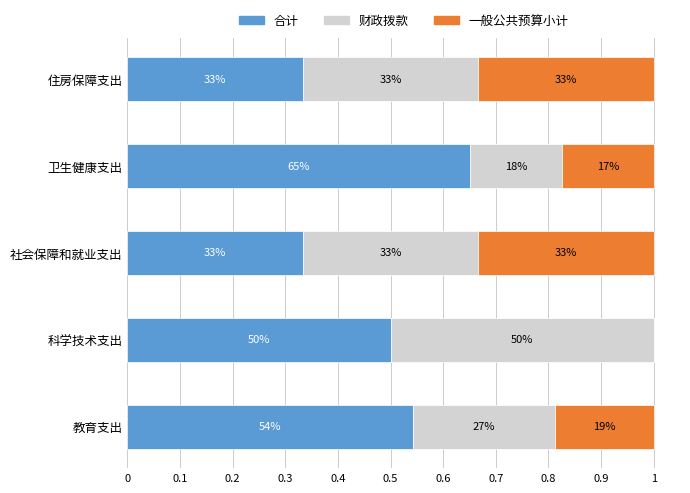

What are all the series names shown in the legend?

合计, 财政拨款, 一般公共预算小计